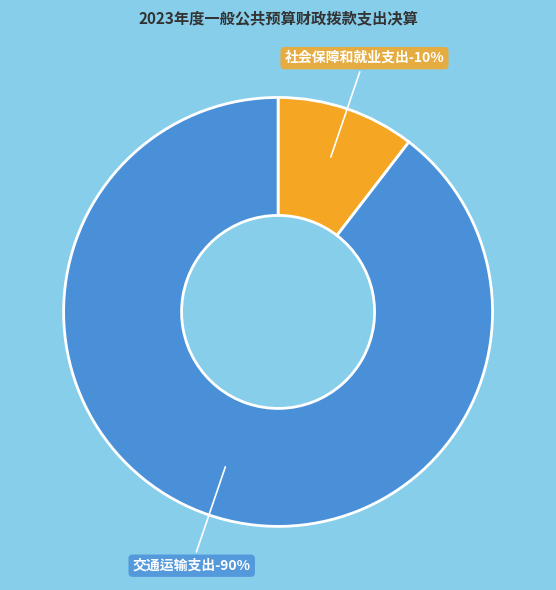

Is there any slice that represents more than half of the pie?

Yes